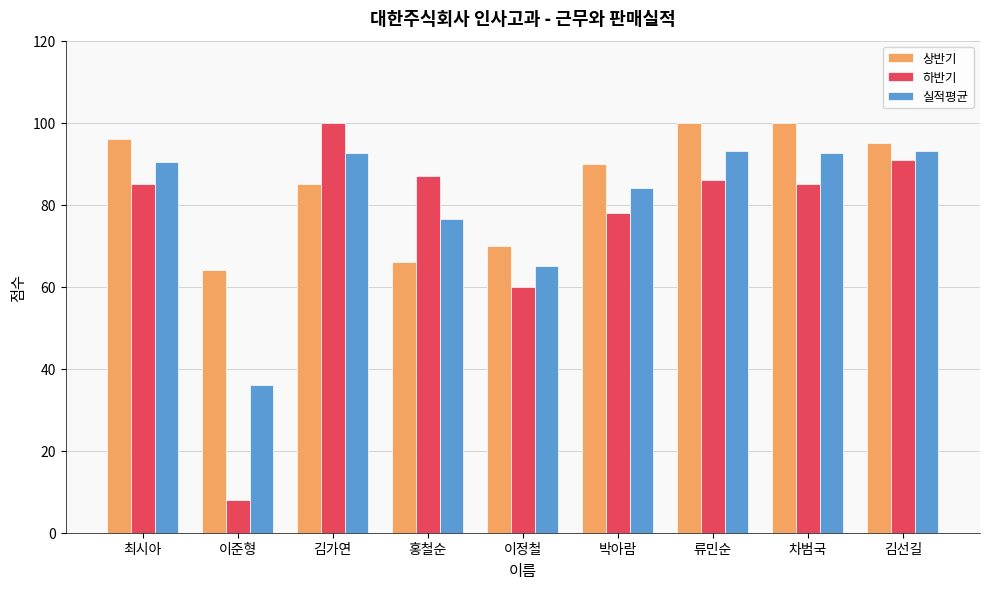

What are all the series names shown in the legend?

상반기, 하반기, 실적평균